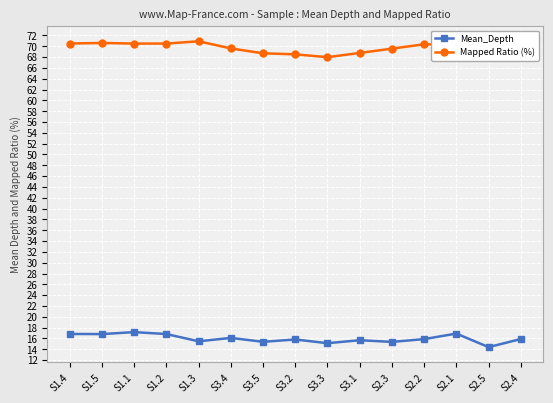

Count the number of categories in the chart.

15